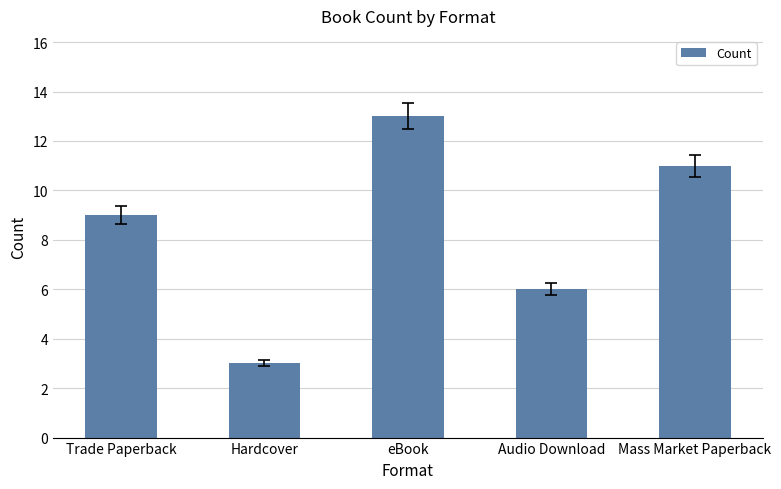

What is the change in value from Trade Paperback to Mass Market Paperback?

+2